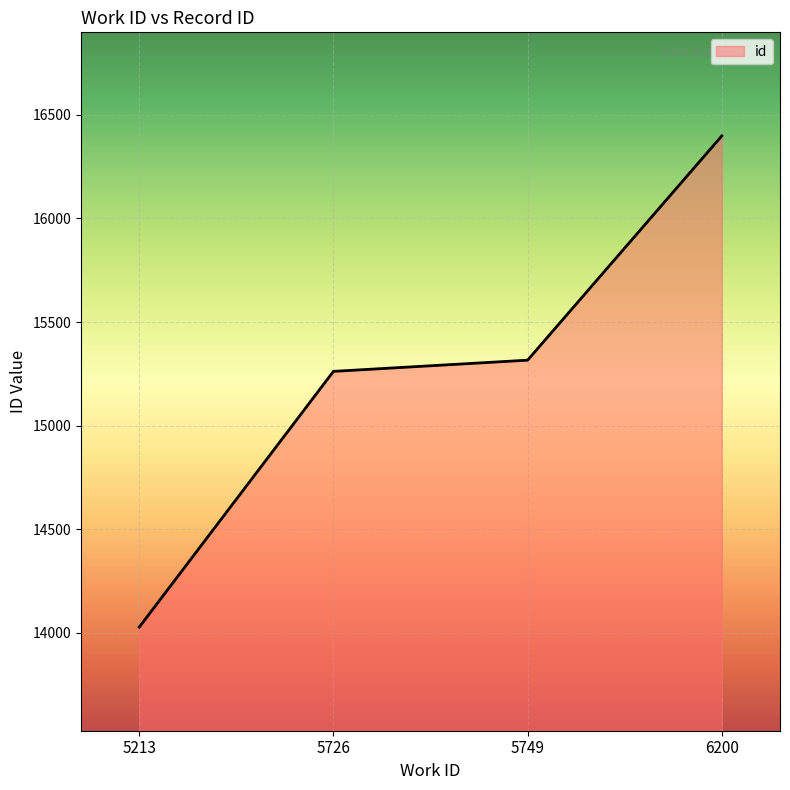

Does the chart display data point markers on the line(s)?

No